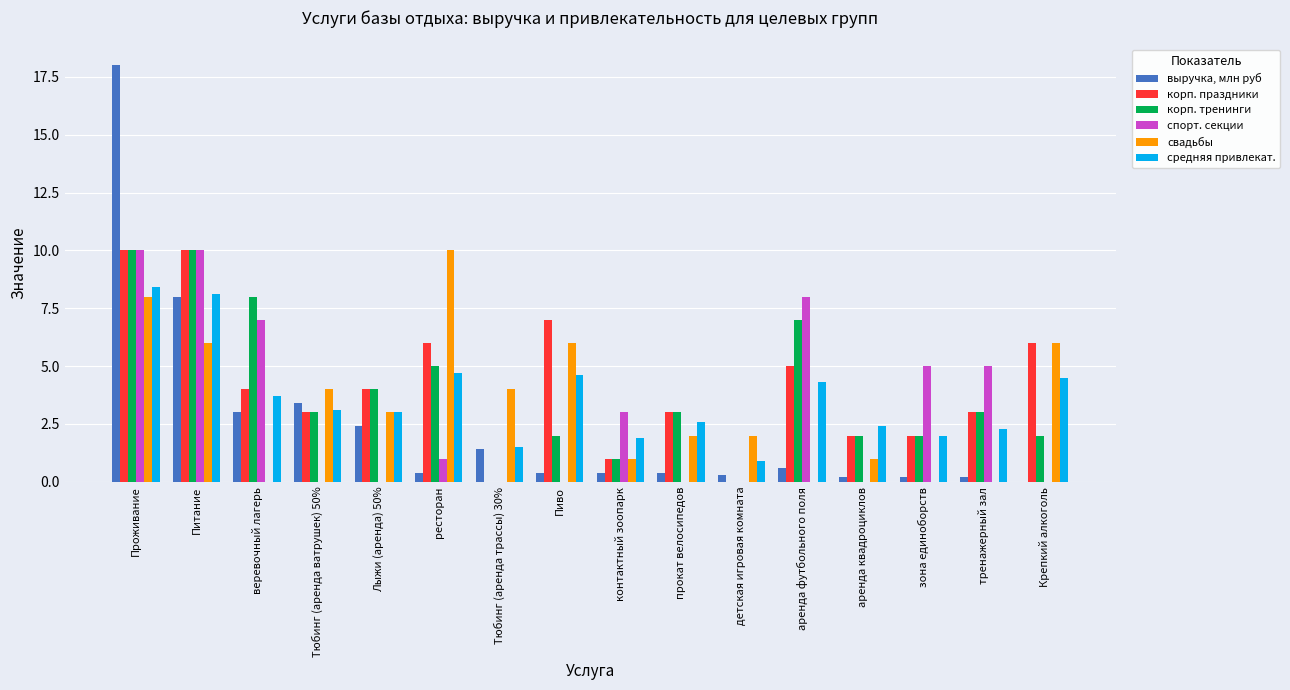

How many categories are shown in the chart?

16